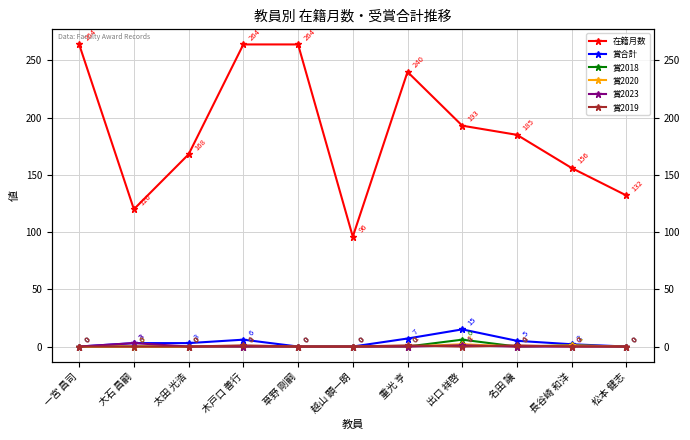

True or false: 賞合計 and 賞2023 cross at least once.

False